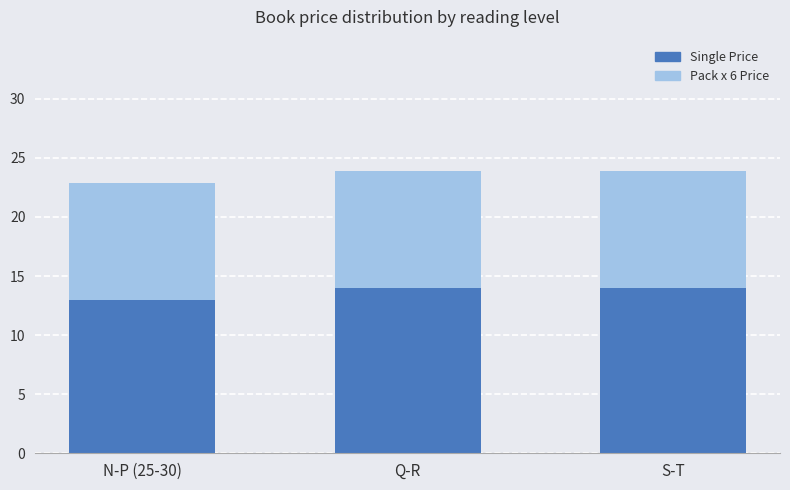

Is it true that Single Price equals 4.5 at N-P (25-30)?

False